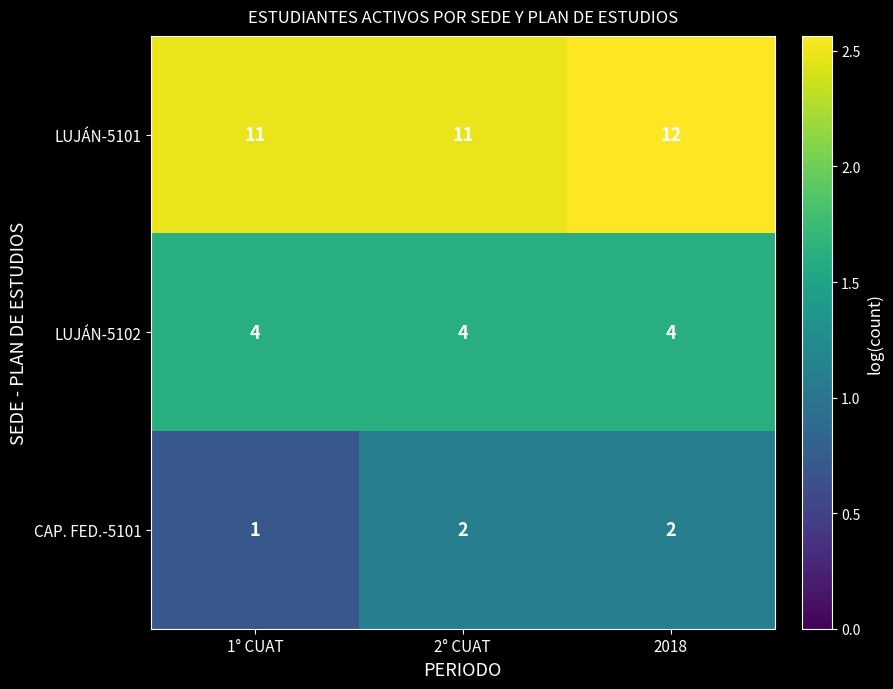

What is the sum of the LUJÁN-5102 values at 2018 and 1° CUAT?

8